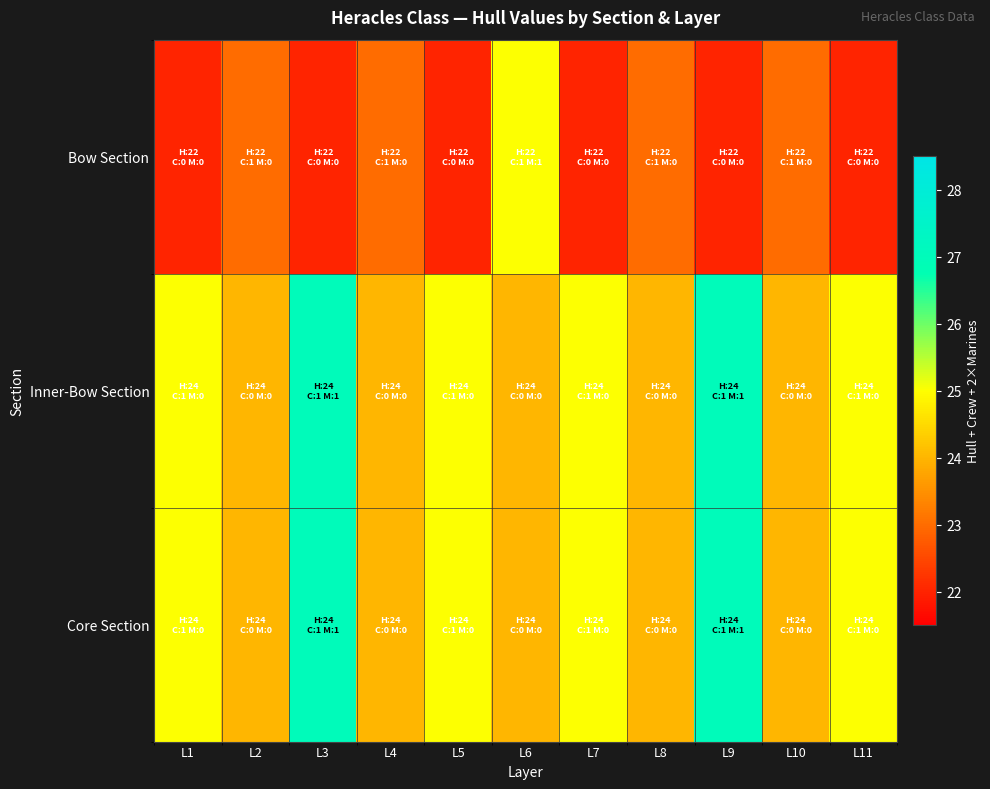

At which category is the sum across all series the highest?

L3